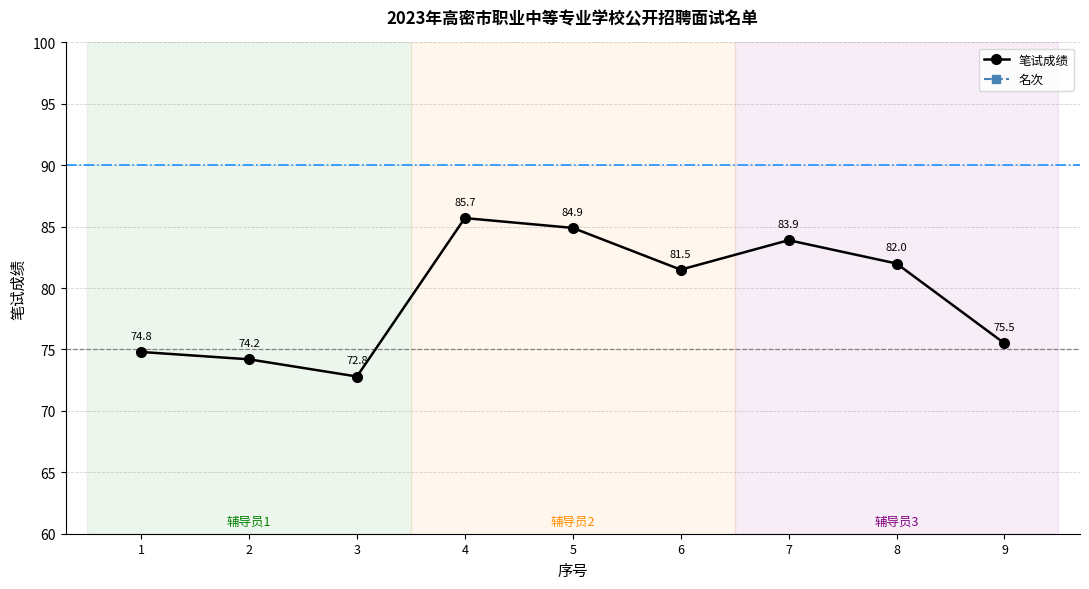

Which has a higher value, 6 or 3?

6